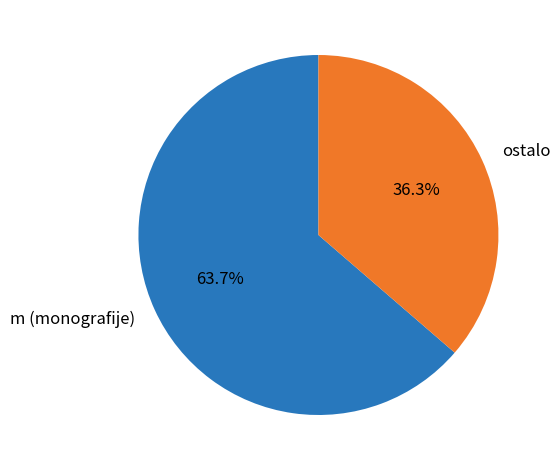

How many segments does this pie chart have?

2